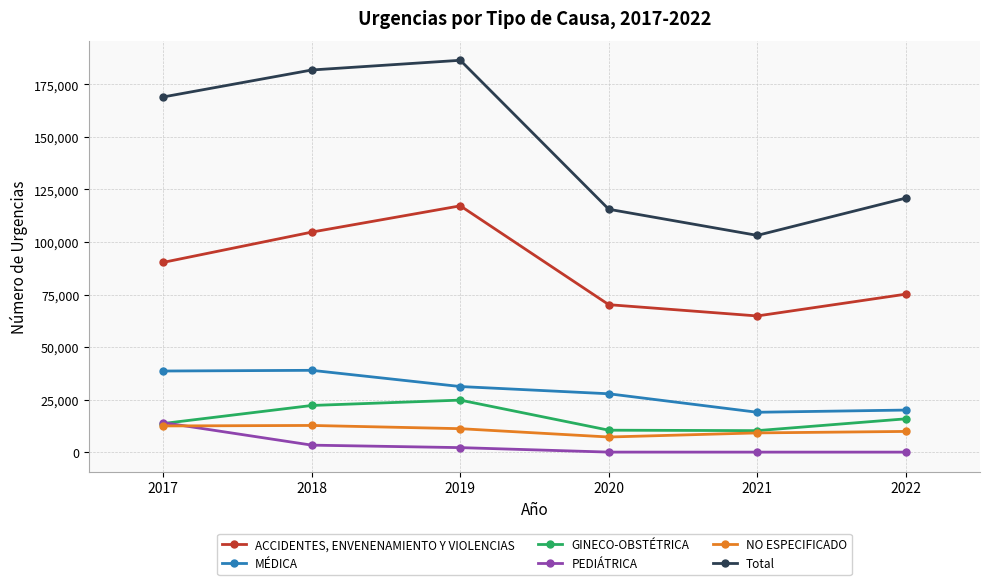

List the series in order of their peak value, lowest first.

NO ESPECIFICADO, PEDIÁTRICA, GINECO-OBSTÉTRICA, MÉDICA, ACCIDENTES, ENVENENAMIENTO Y VIOLENCIAS, Total